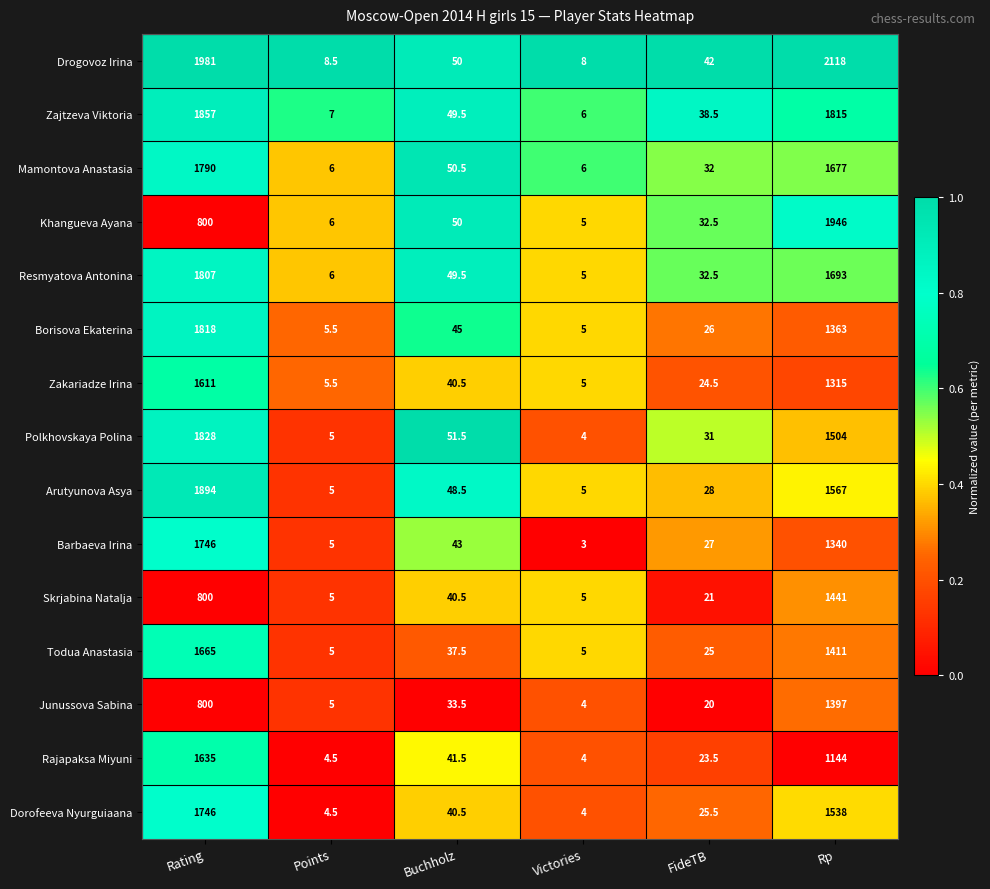

What is the difference between the Junussova Sabina values at FideTB and Rating?

780.0